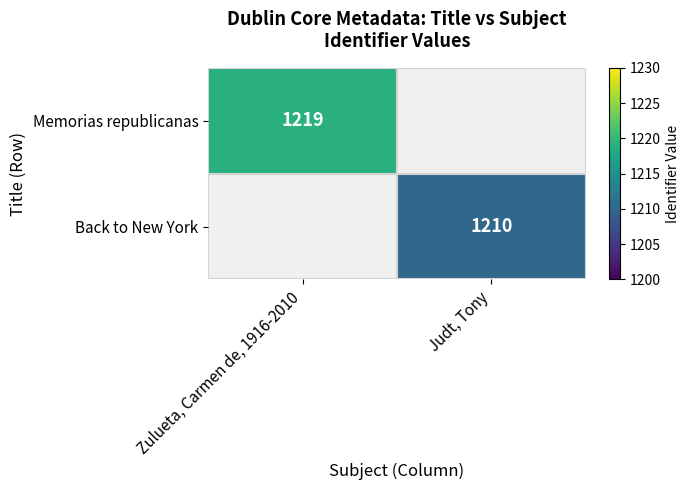

Is it true that Back to New York equals 1210 at Judt, Tony?

True